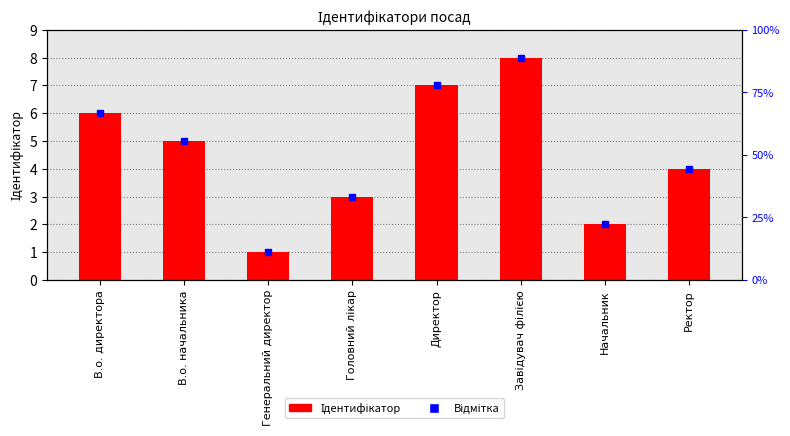

Where does the data first go above 5?

В.о. директора